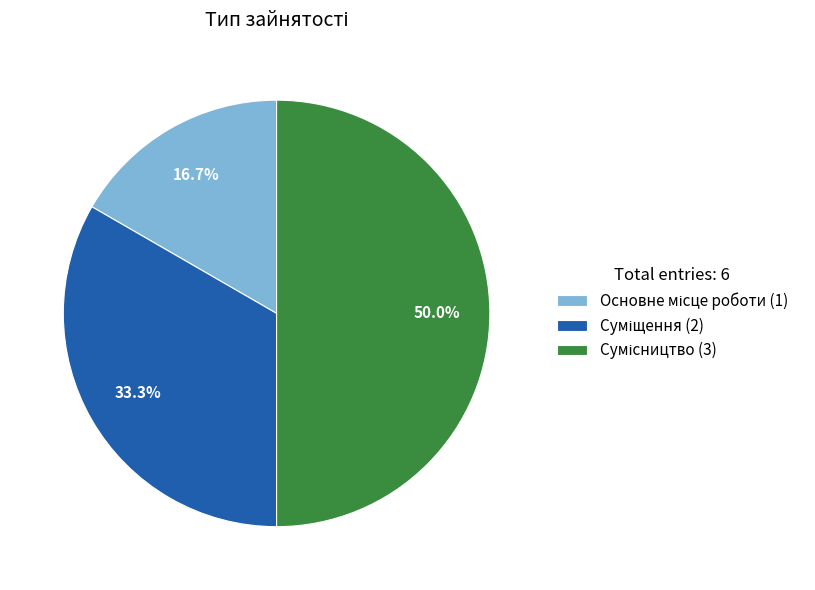

Count the number of slices in the pie.

3